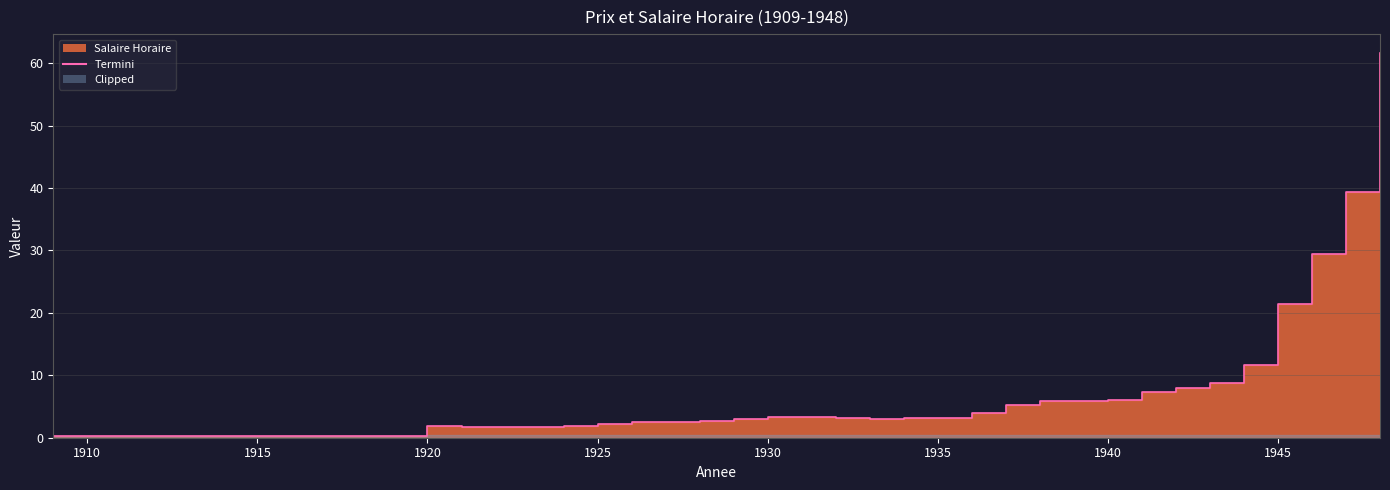

Does the chart have visible grid lines?

Yes